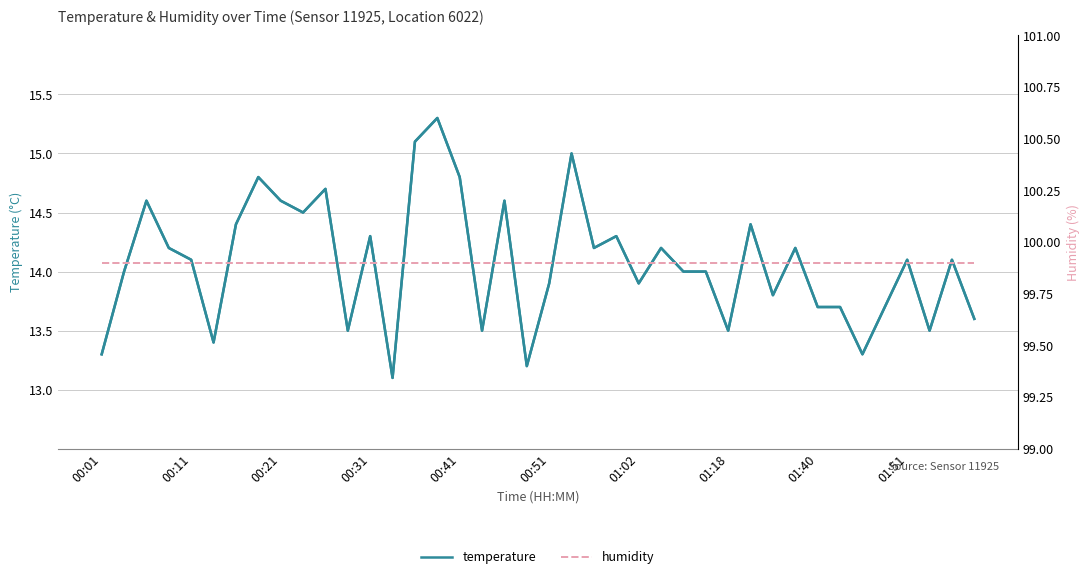

Rank the series at 17 from highest to lowest value.

humidity, temperature